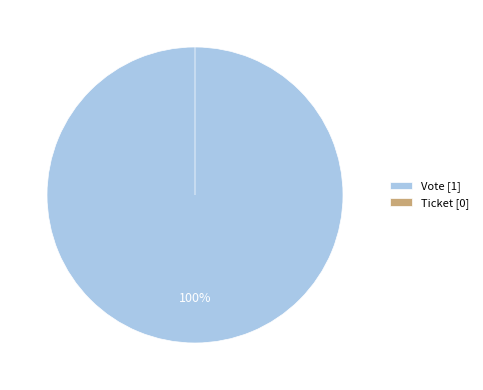

Do Ticket and Vote together represent more than half of the pie?

Yes